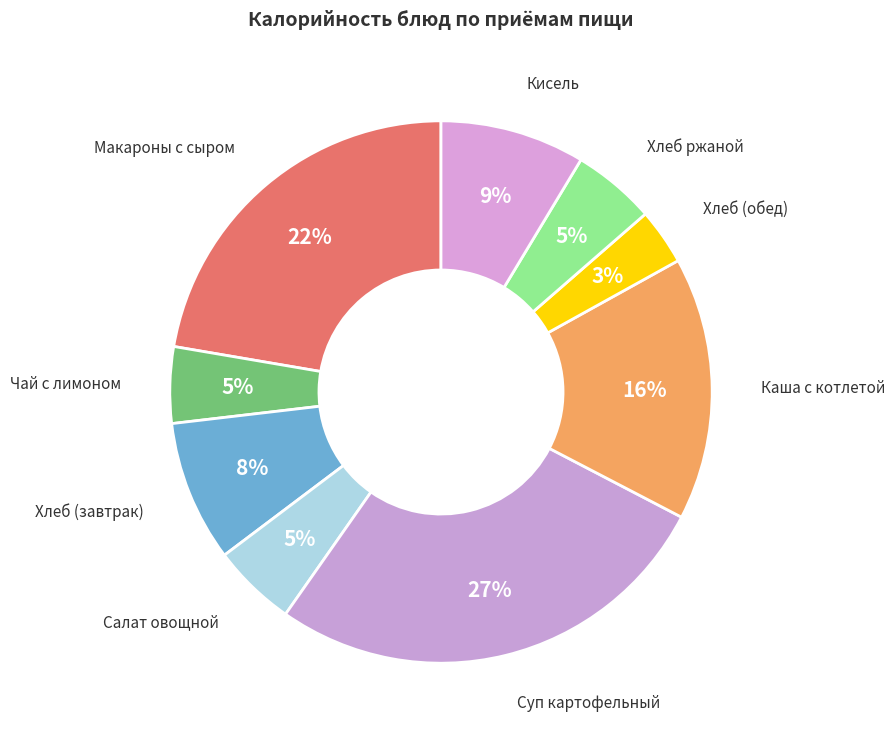

How many segments does this pie chart have?

9